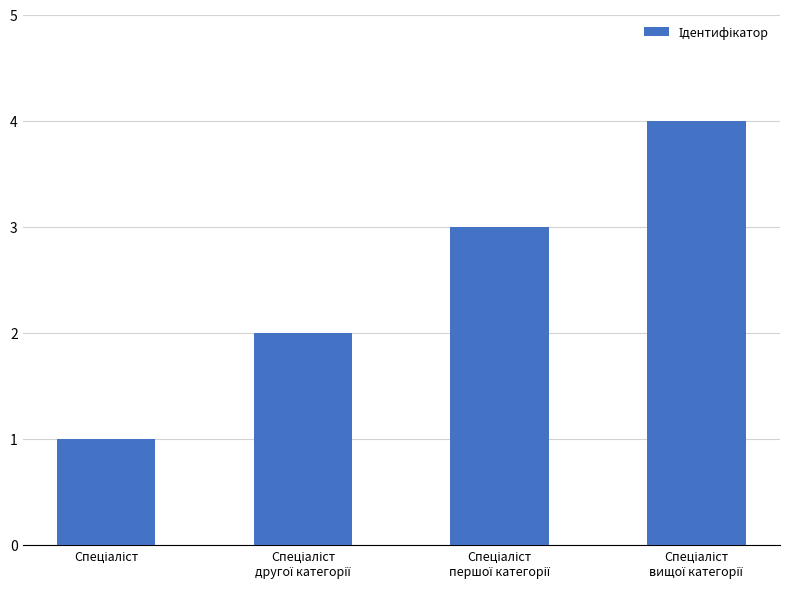

What is the sum of all values?

10